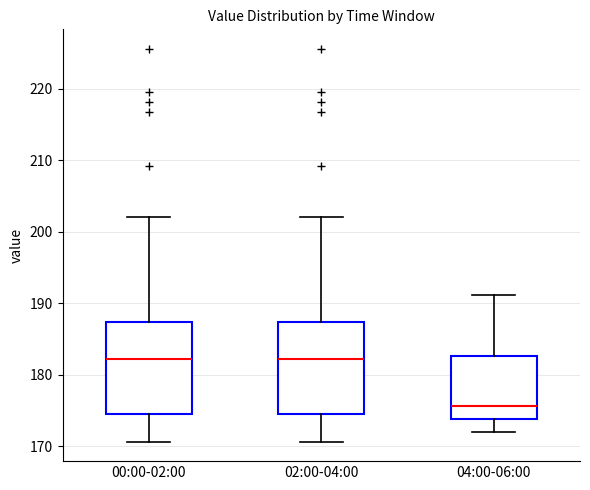

Reading left to right, transcribe this box plot: for each box, give where its median line is, the range the box spans, and where its two whiskers end, as read against the y-axis. The values are not printed on the chart, so give them approximately, as read against the axis.

00:00-02:00: median 182, box 175 to 187, whiskers 171 to 202
02:00-04:00: median 182, box 175 to 187, whiskers 171 to 202
04:00-06:00: median 176, box 174 to 183, whiskers 172 to 191